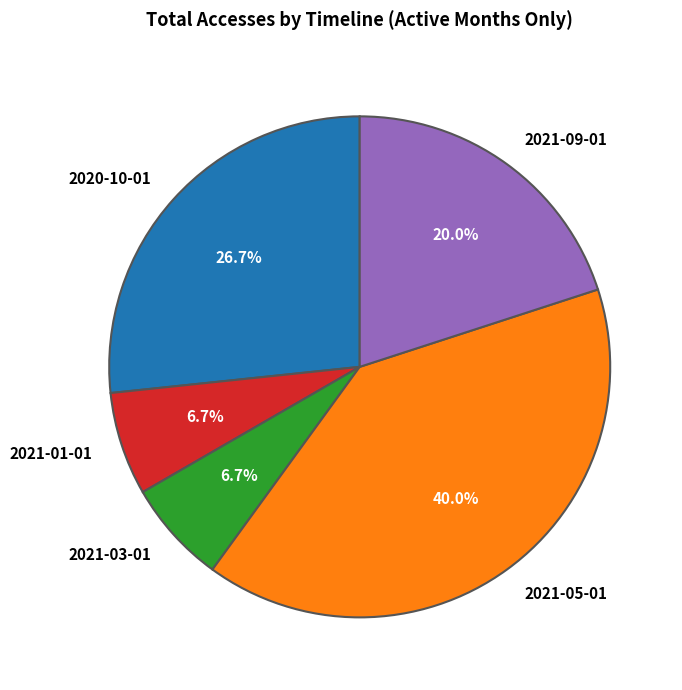

What is the largest slice in the pie chart?

2021-05-01